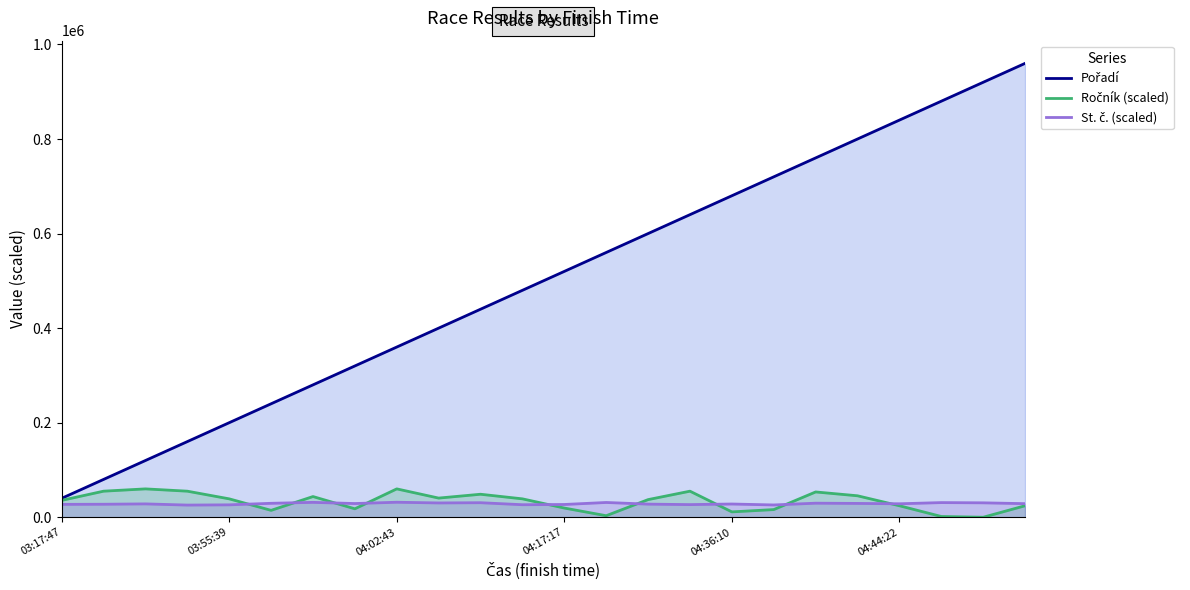

At which category is the sum across all series the highest?

23